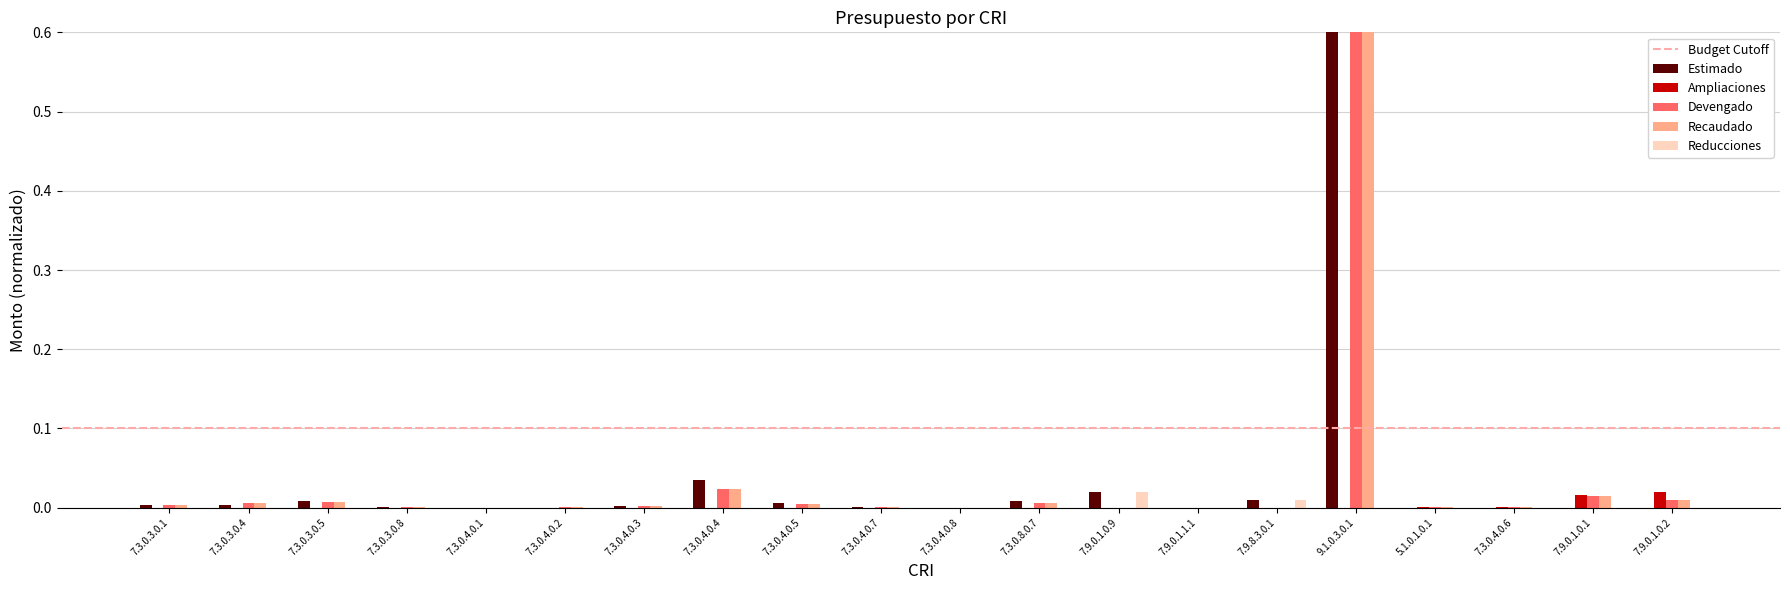

What are all the series names shown in the legend?

Estimado, Ampliaciones, Devengado, Recaudado, Reducciones